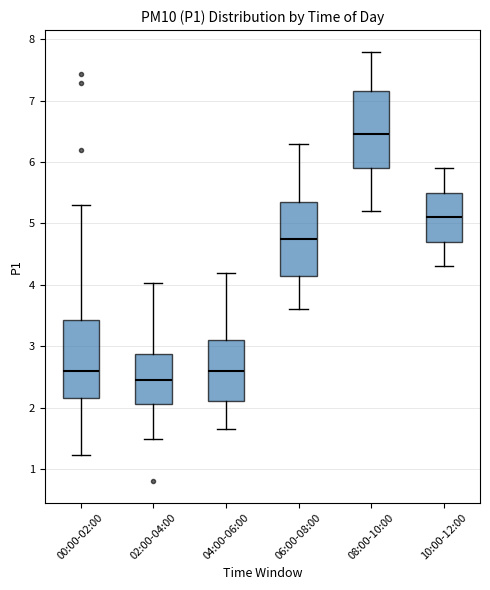

Which box has the highest median line?

08:00-10:00